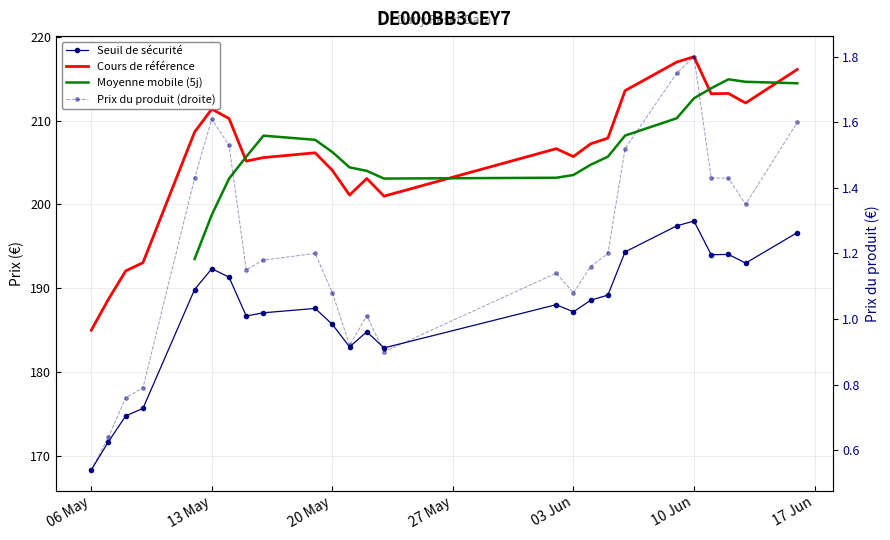

In Cours de reference, how many points are higher than both neighbors (excluding endpoints)?

6